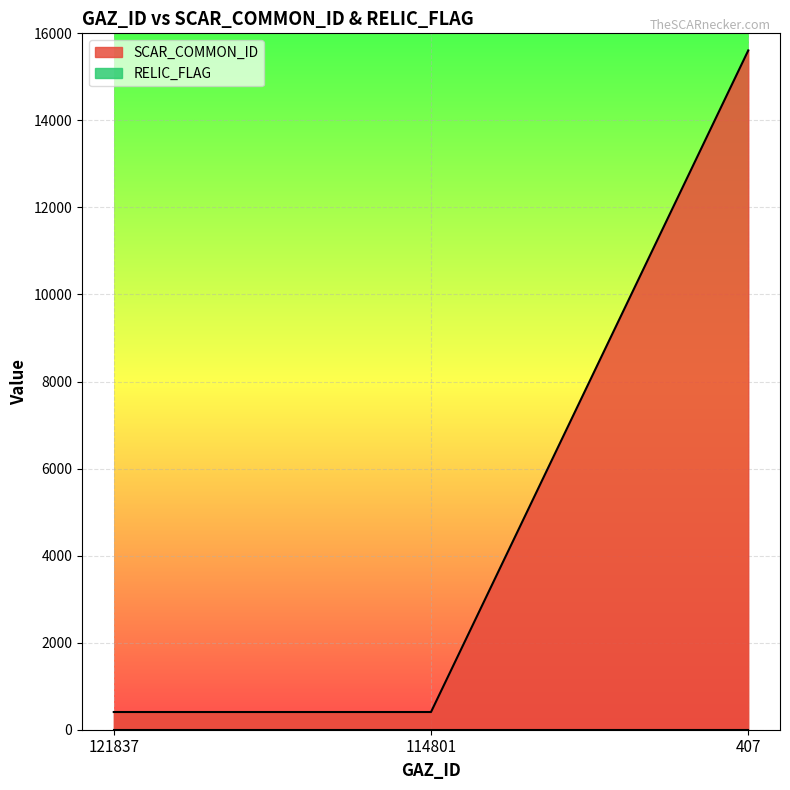

Reading right to left, transcribe all the data shown in this chart.

15608	407	407